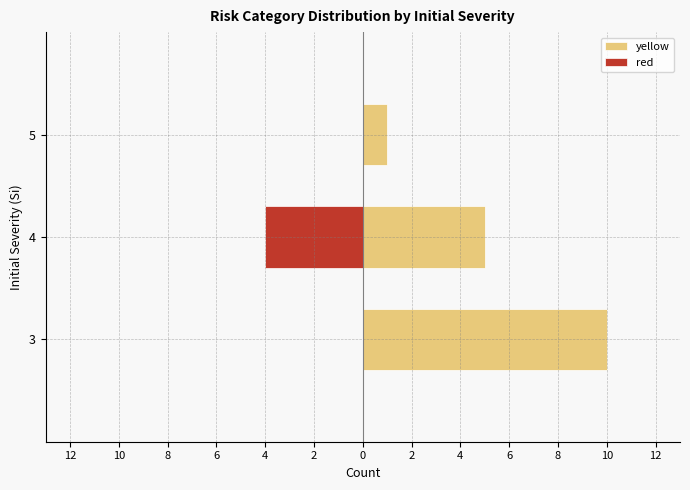

What is the spread (max minus min) of values at 4?

9